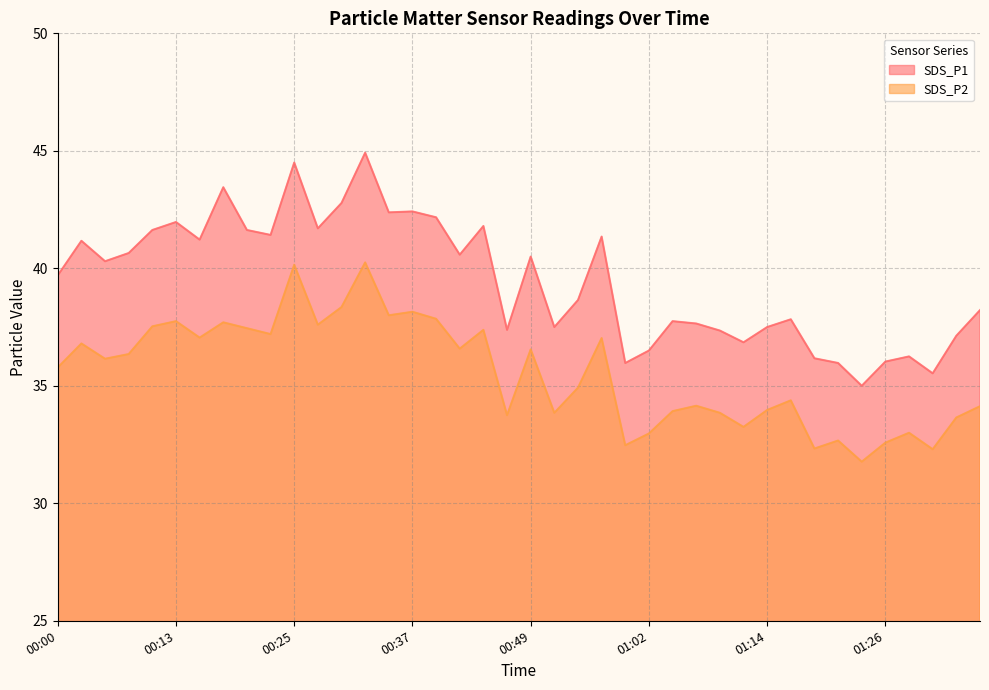

What is the difference between the second highest and second lowest values in the SDS_P1 series?

9.0